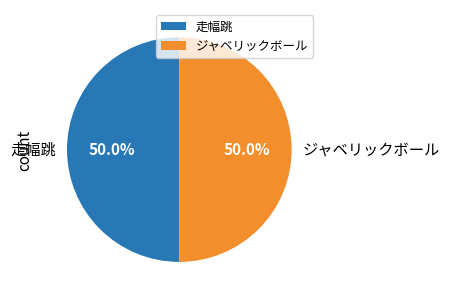

How much of the chart is everything except ジャベリックボール?

50.0%